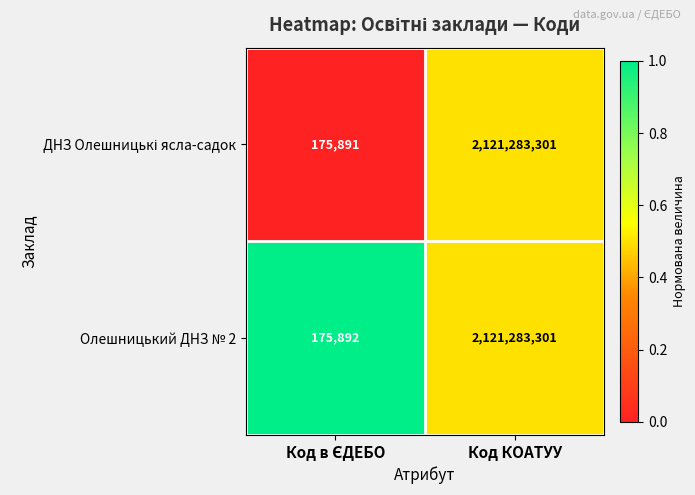

True or false: Олешницький ДНЗ № 2 has a value of 2931719373 at Код КОАТУУ.

False